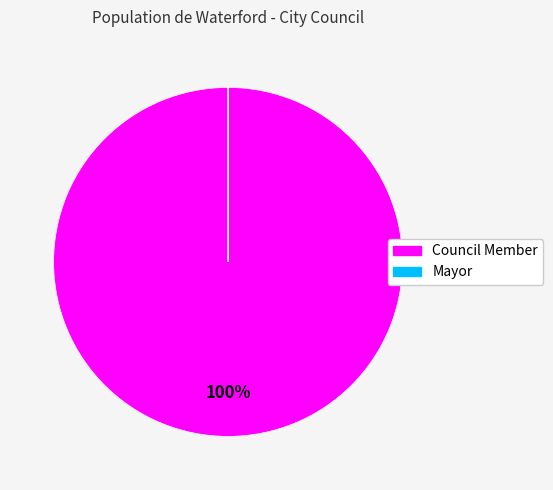

Is there a majority slice in this chart?

Yes